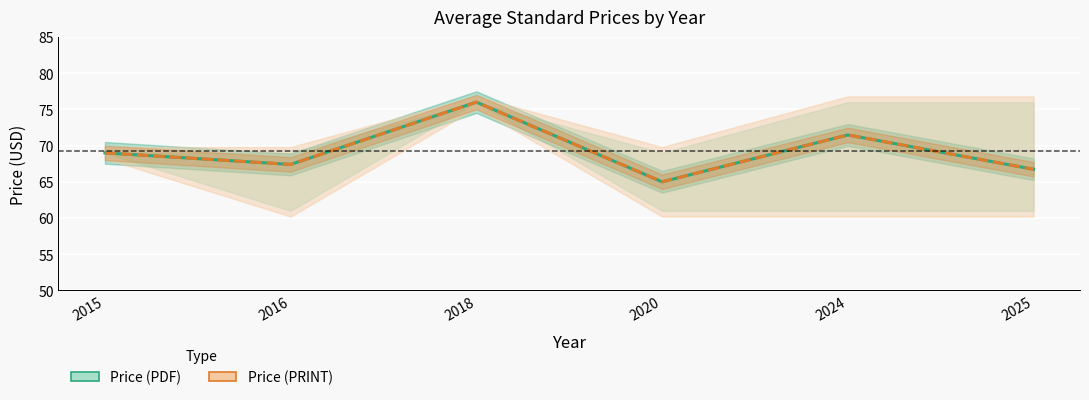

True or false: Price (PRINT) and Price (PDF) cross at least once.

False